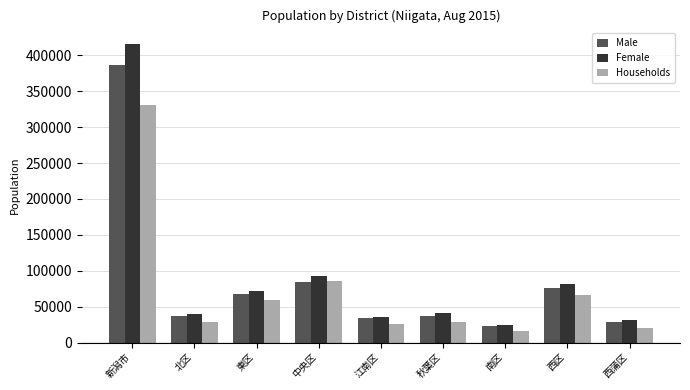

Is the value of Households at 江南区 greater than the value of Female at 中央区?

No